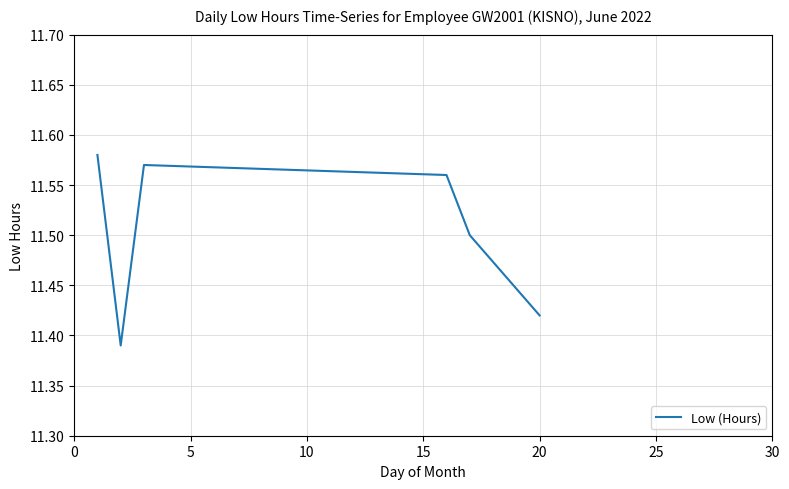

Count the values in the range 11 to 12.

6